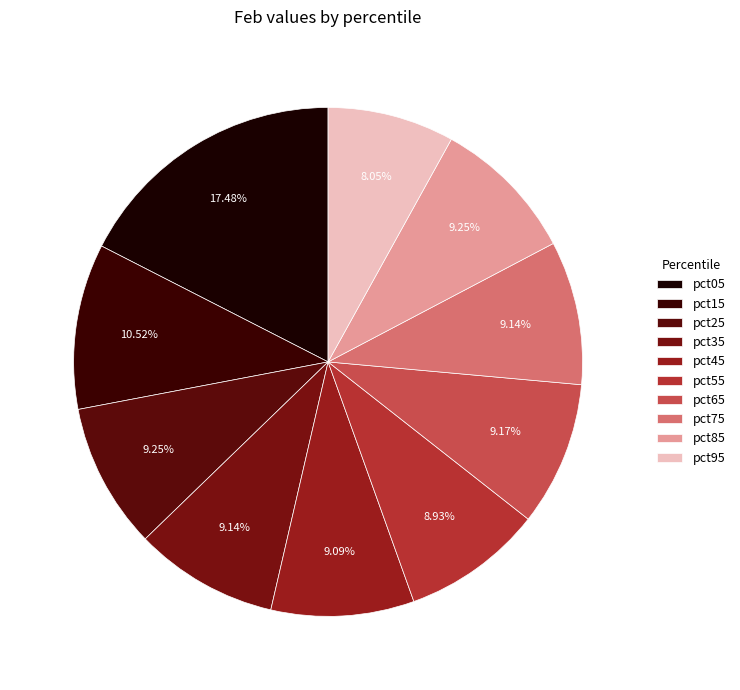

How many segments does this pie chart have?

10